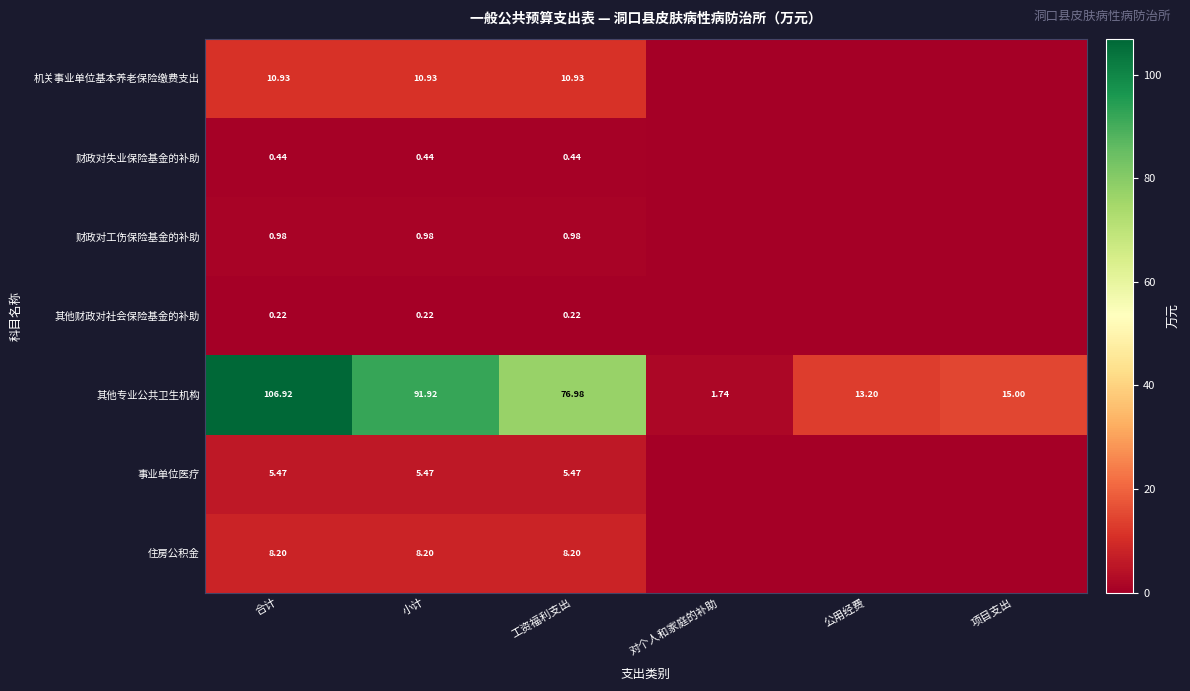

Rank the series at 小计 from highest to lowest value.

其他专业公共卫生机构, 机关事业单位基本养老保险缴费支出, 住房公积金, 事业单位医疗, 财政对工伤保险基金的补助, 财政对失业保险基金的补助, 其他财政对社会保险基金的补助